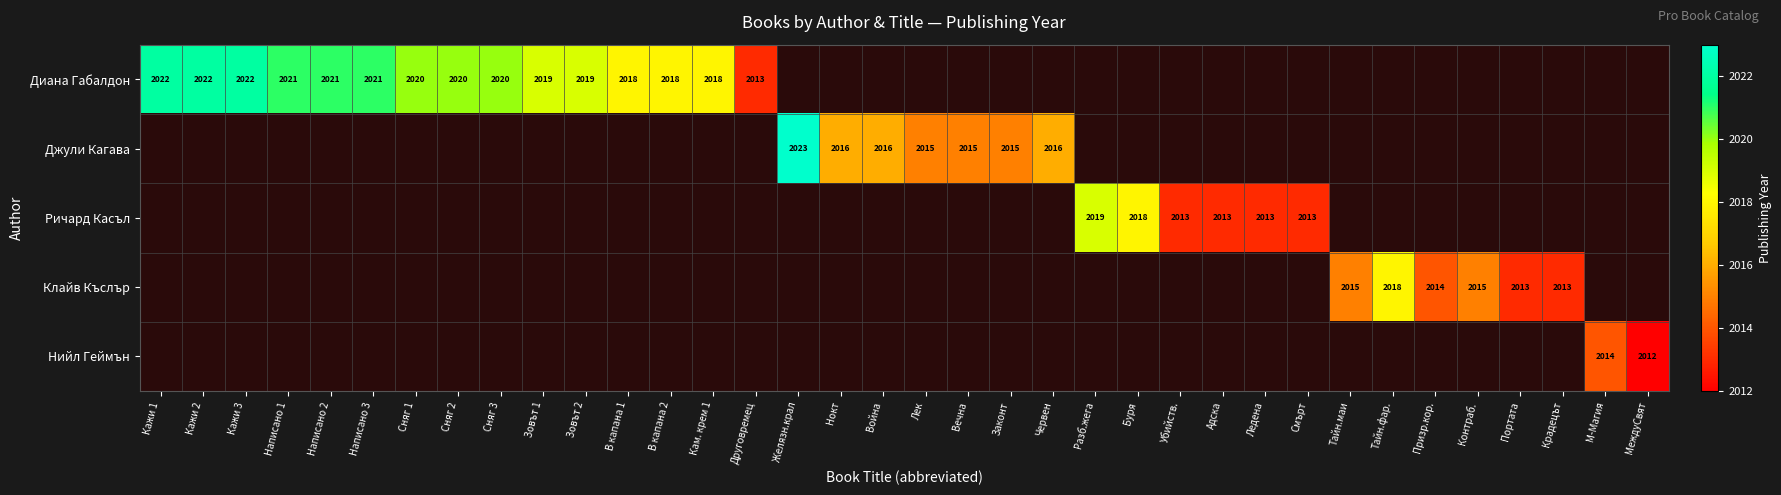

What is the difference between the highest and lowest values at Зовът 1?

2019